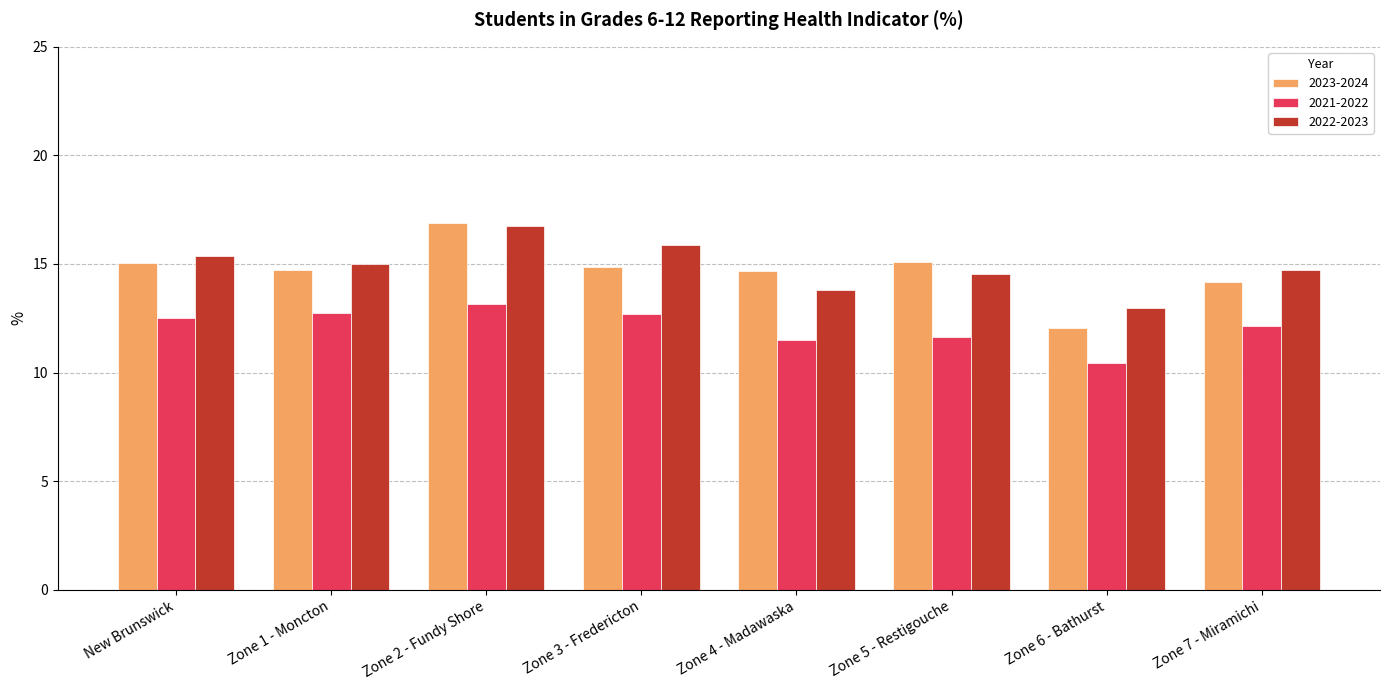

How many groups of bars are there?

8